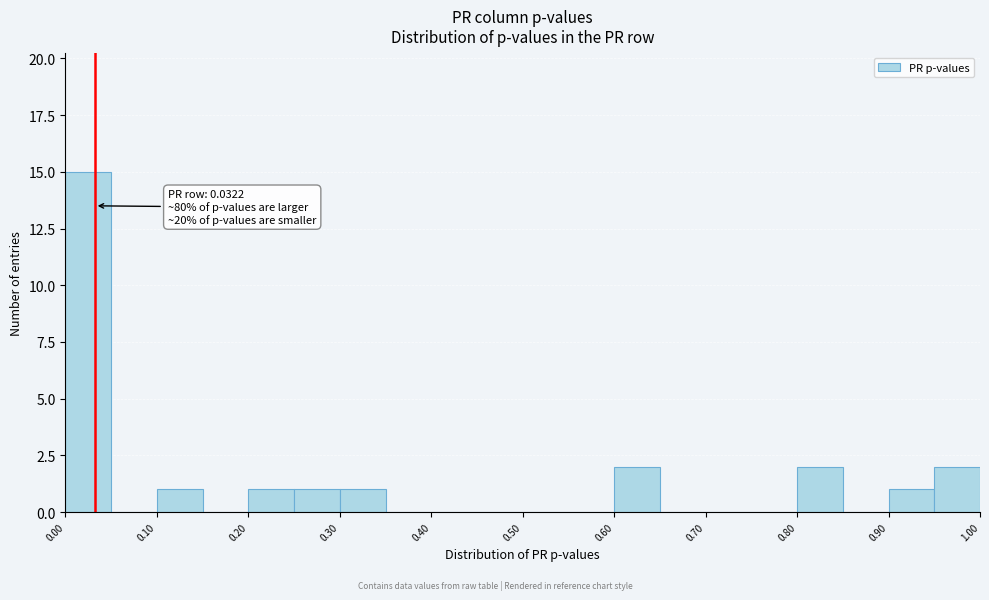

Over which range of the x-axis is the bar tallest?

0.00 to 0.05